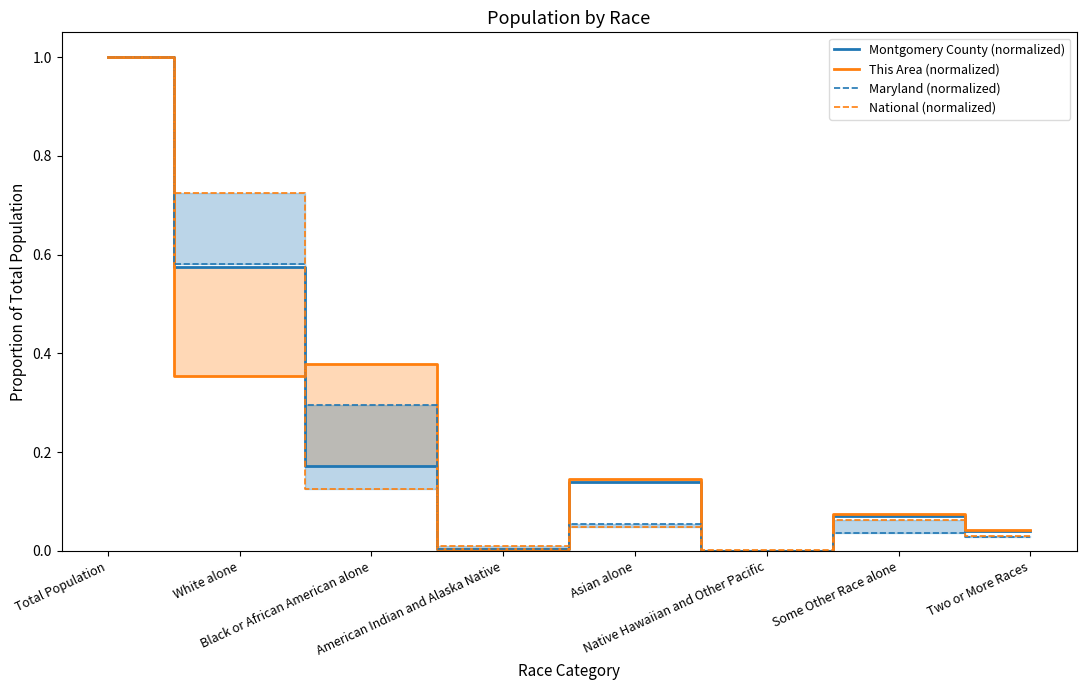

Where is the first local minimum for National (normalized)?

American Indian and Alaska Native